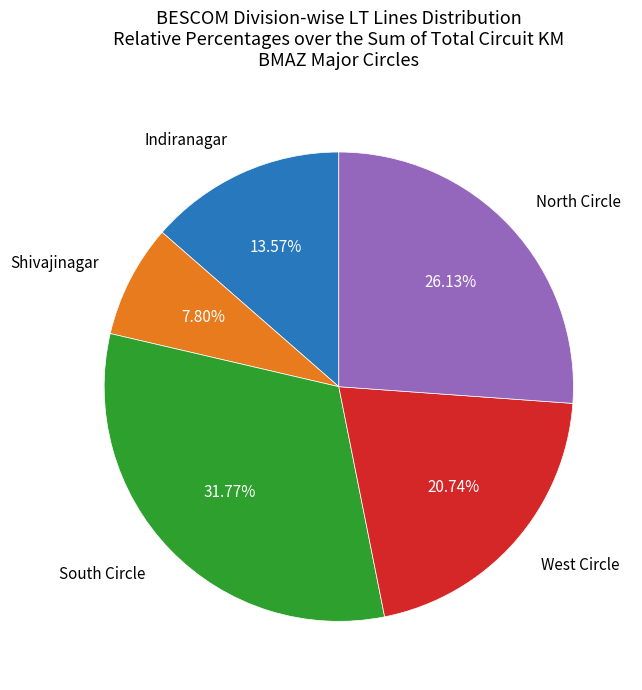

Does any single category account for the majority?

No